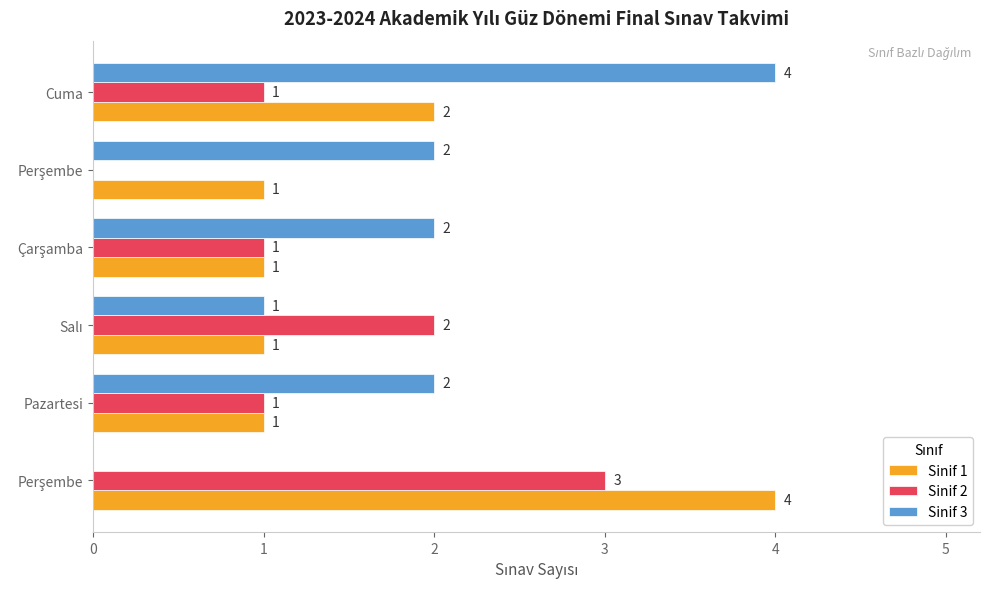

List the series in order of their overall mean, highest first.

Sinif 3, Sinif 1, Sinif 2